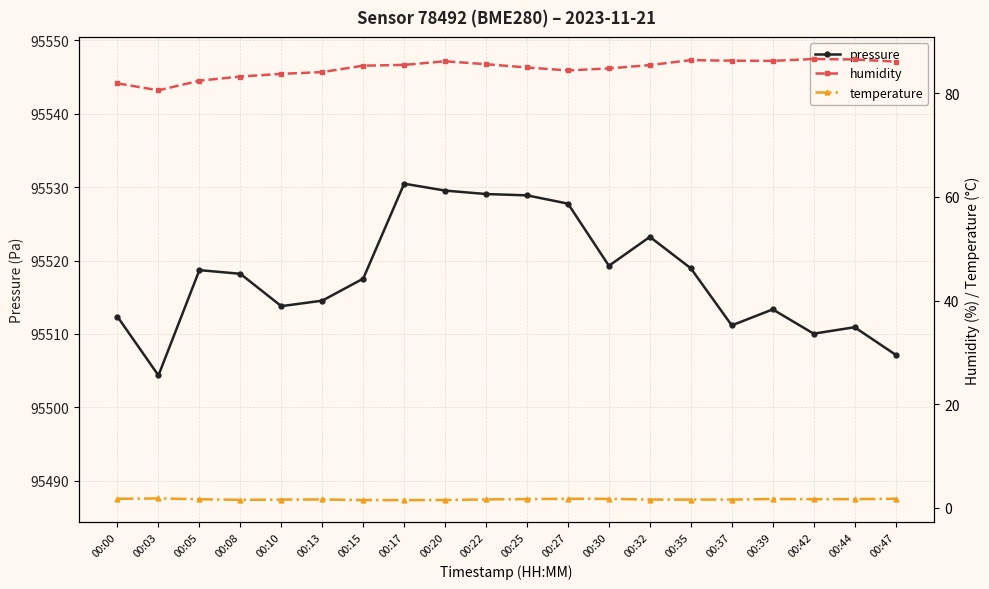

At how many categories does at least one series exceed 85911?

20